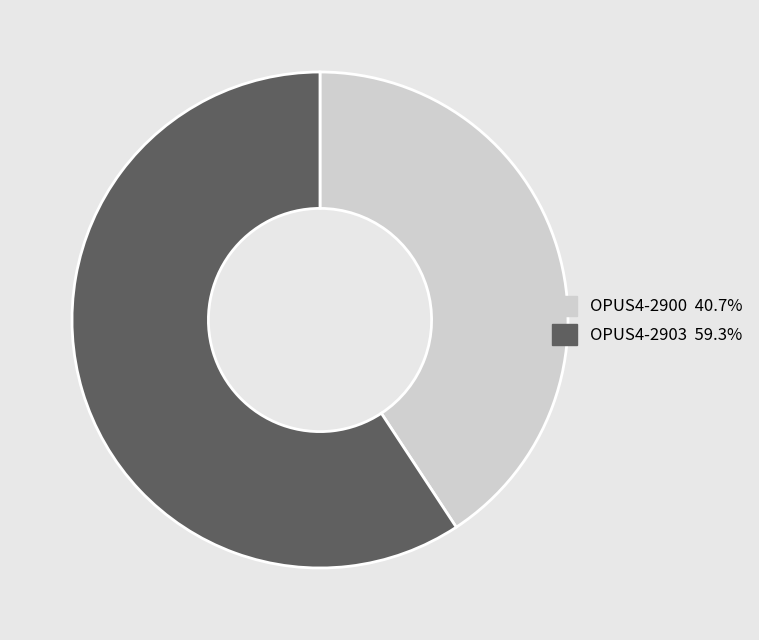

Which category has the biggest portion of the pie?

OPUS4-2903